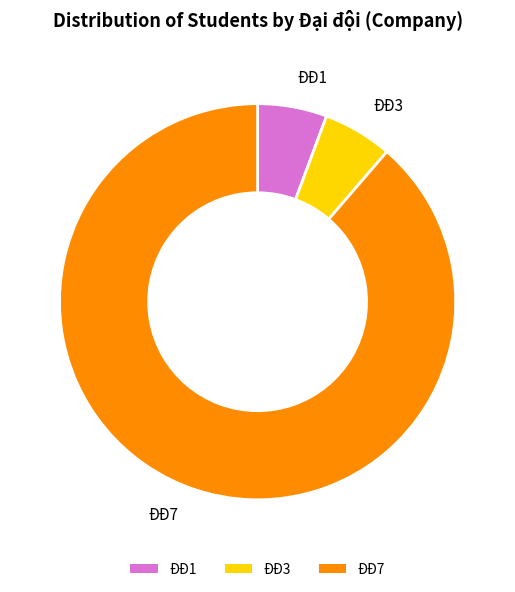

Which slice is the largest?

ĐĐ7